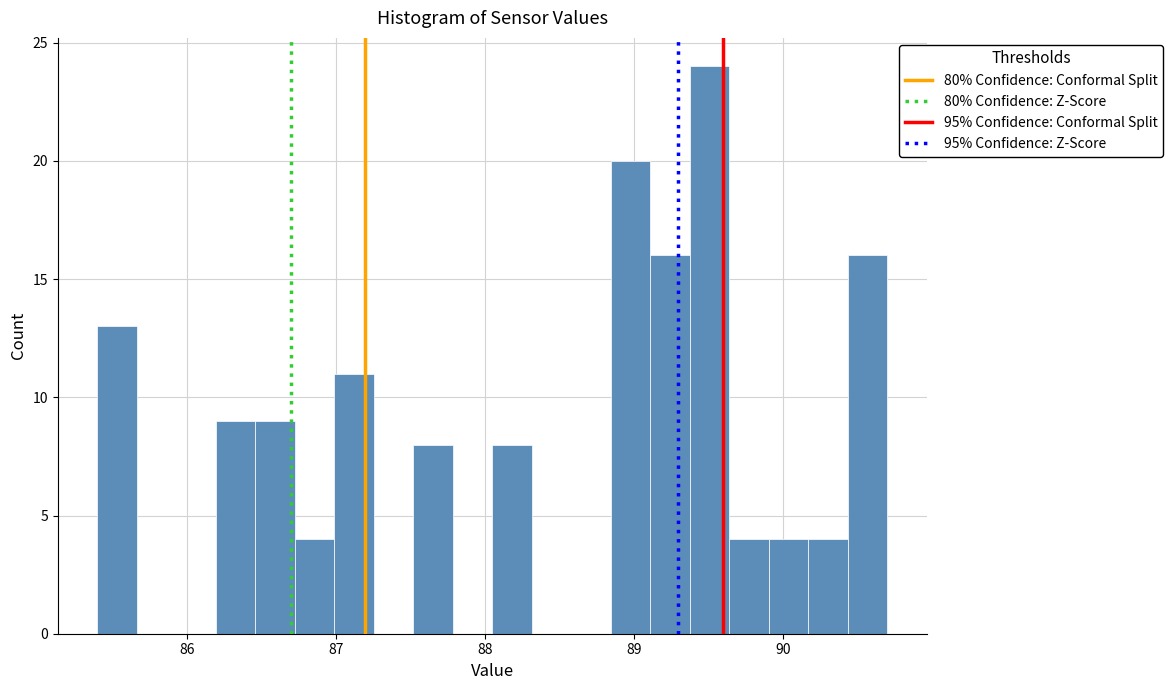

Read against the x-axis, roughly where is the centre of the tallest bar?

89.5